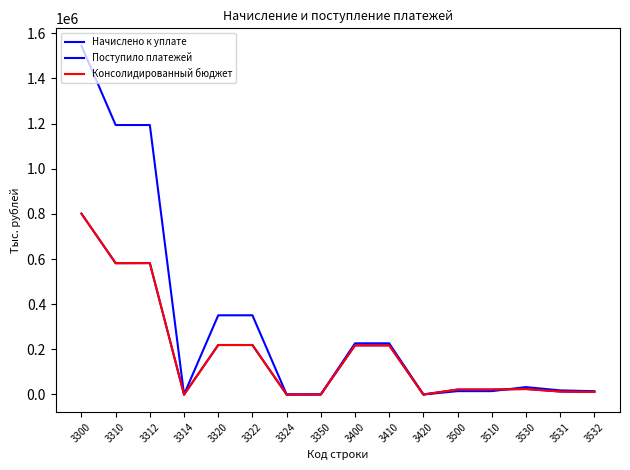

Which series has the largest total across all categories?

Начислено к уплате